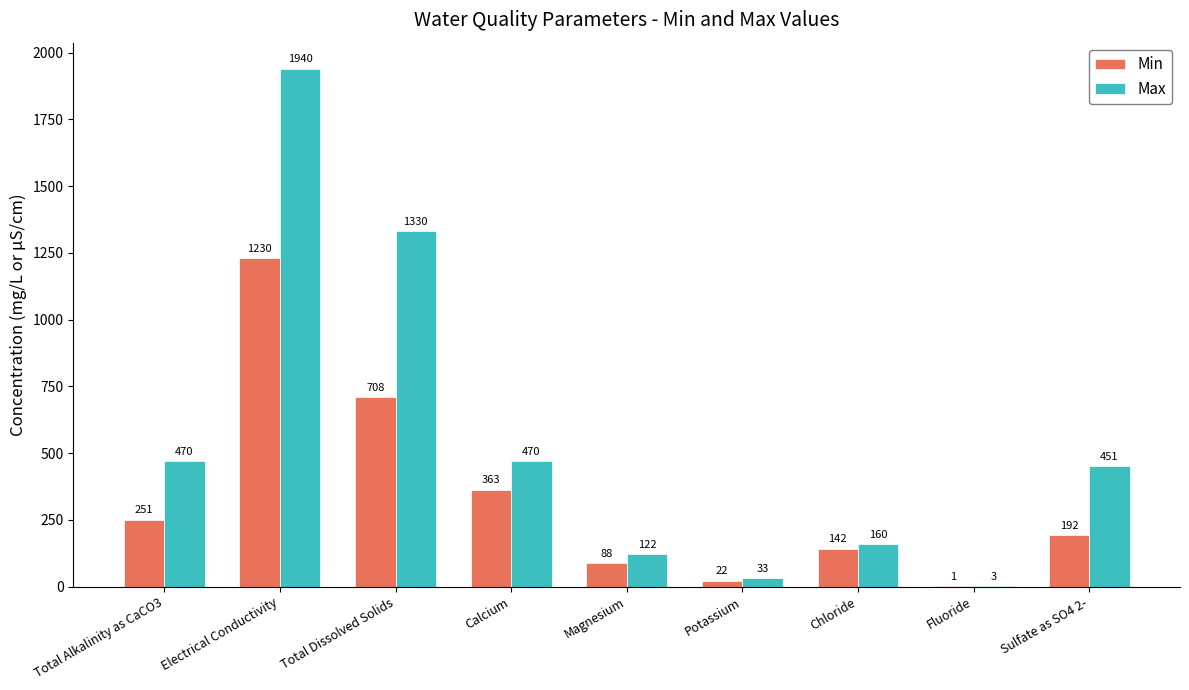

Which series changed the most between Total Dissolved Solids and Potassium?

Max